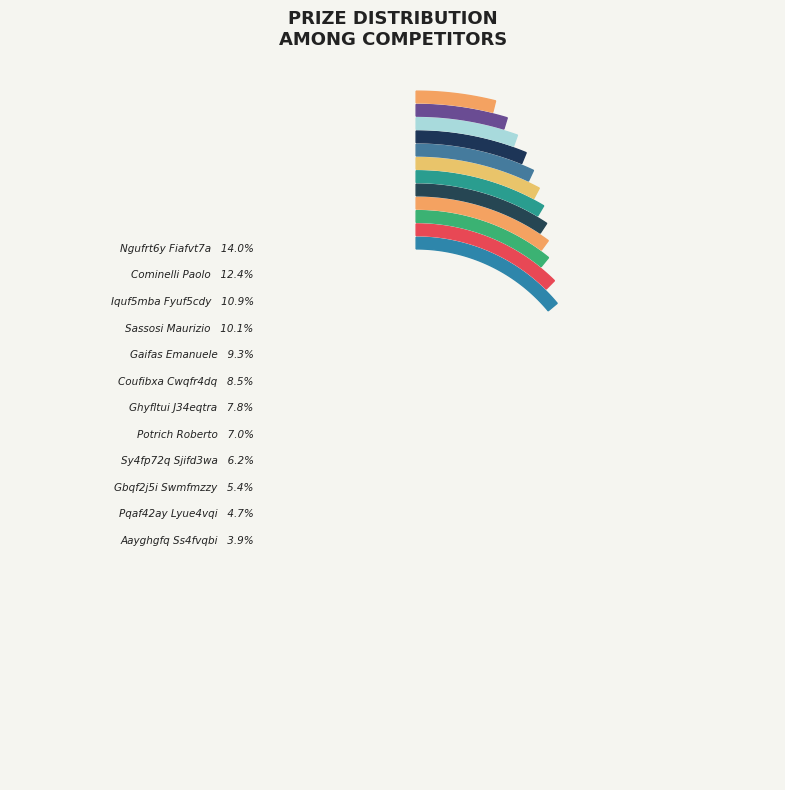

What percentage do Sy4fp72q Sjifd3wa and Cominelli Paolo together represent?

18.6%